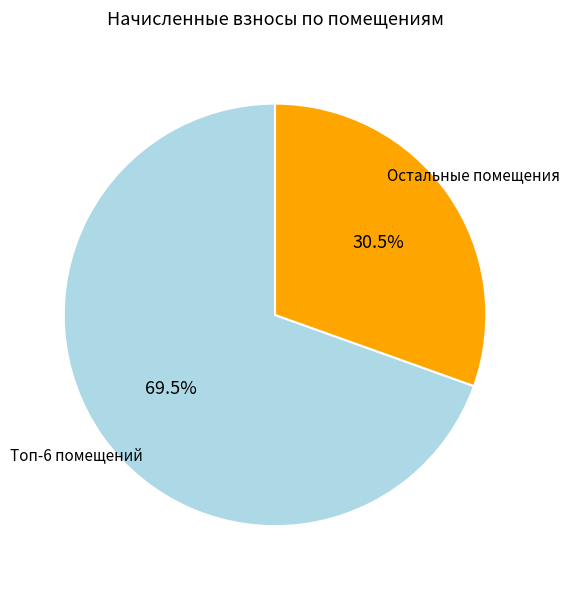

Which category has the biggest portion of the pie?

Топ-6 помещений